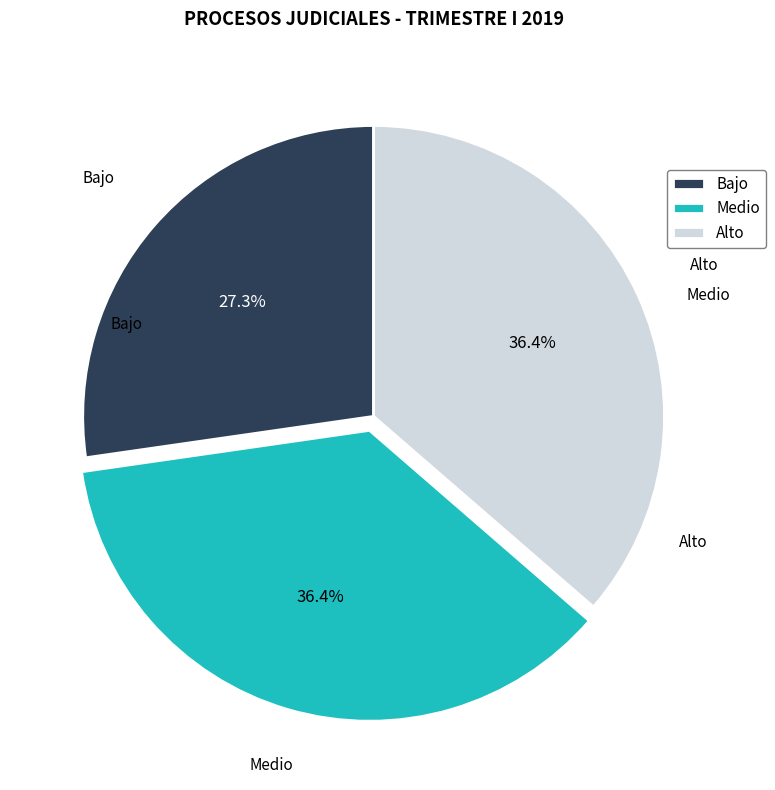

Which category has the smallest portion of the pie?

Bajo